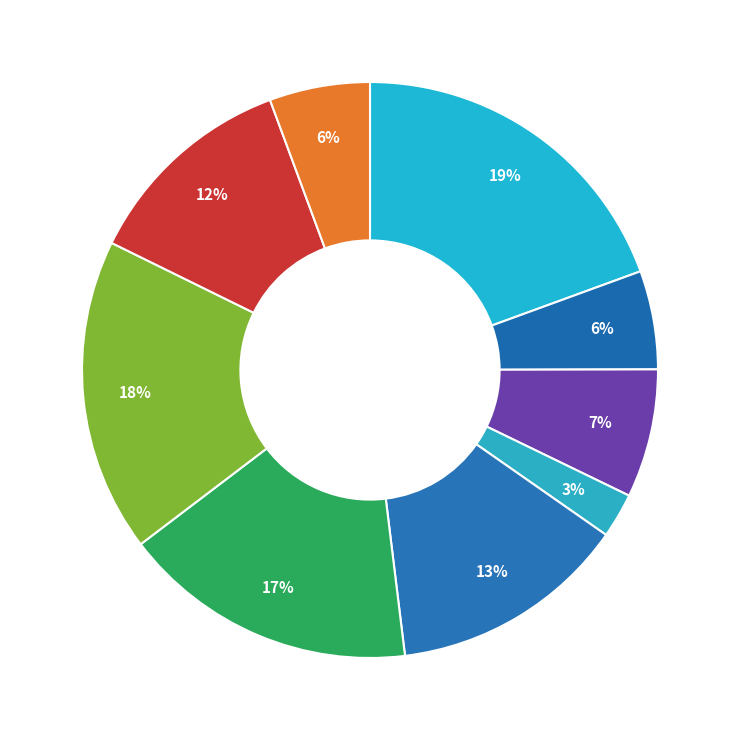

Which slice is the smallest?

САЛАТ ИЗ СВЕКЛЫ